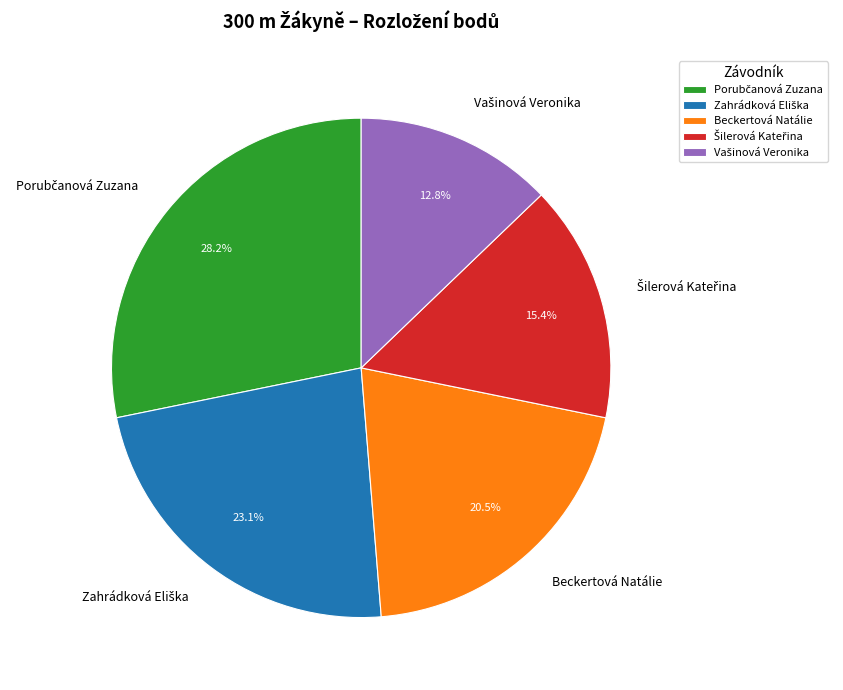

Is there a majority slice in this chart?

No